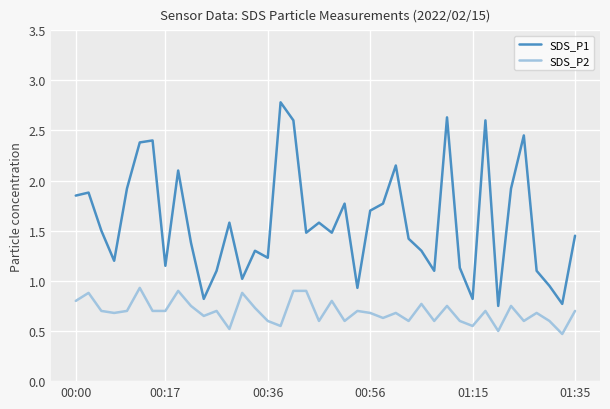

Which series has the widest spread of values?

SDS_P1